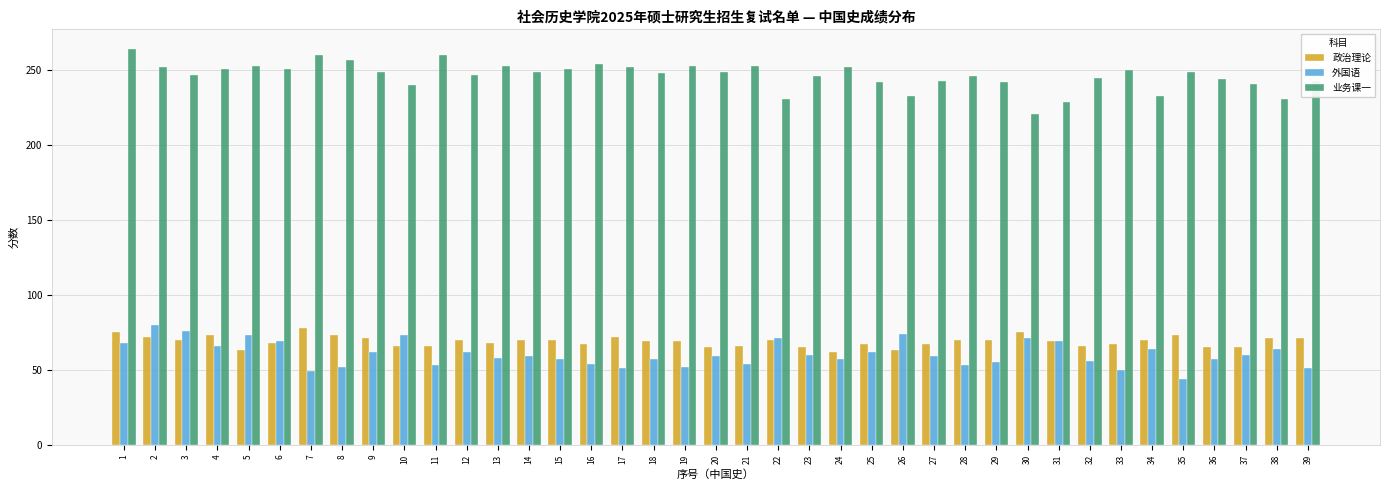

Which series has the widest spread of values?

业务课一